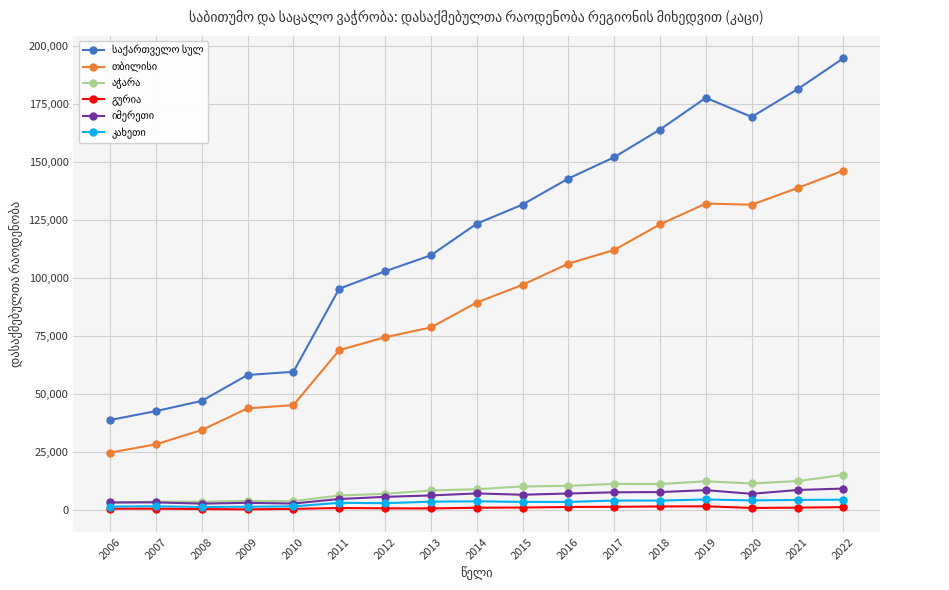

Reading left to right, list all the values displayed in this chart.

საქართველო სულ: 2006=38699	2007=42537	2008=46950	2009=58113	2010=59501	2011=95322	2012=102826	2013=109741	2014=123359	2015=131623	2016=142836	2017=152046	2018=163983	2019=177664	2020=169414	2021=181363	2022=194726
თბილისი: 2006=24630	2007=28215	2008=34375	2009=43723	2010=45125	2011=68825	2012=74410	2013=78627	2014=89371	2015=96993	2016=106139	2017=112037	2018=123084	2019=132060	2020=131547	2021=138751	2022=146292
აჭარა: 2006=3049	2007=3497	2008=3442	2009=3814	2010=3670	2011=6143	2012=6868	2013=8298	2014=8866	2015=10043	2016=10326	2017=11135	2018=11087	2019=12255	2020=11334	2021=12356	2022=15015
გურია: 2006=445	2007=460	2008=292	2009=158	2010=371	2011=745	2012=606	2013=554	2014=871	2015=934	2016=1190	2017=1265	2018=1402	2019=1490	2020=761	2021=905	2022=1124
იმერეთი: 2006=3147	2007=3169	2008=2636	2009=2968	2010=2669	2011=4629	2012=5553	2013=6167	2014=7025	2015=6470	2016=7002	2017=7521	2018=7617	2019=8441	2020=6868	2021=8510	2022=9139
კახეთი: 2006=1379	2007=1503	2008=1177	2009=1306	2010=1447	2011=2988	2012=2824	2013=3473	2014=3629	2015=3383	2016=3362	2017=3971	2018=3950	2019=4415	2020=4029	2021=4226	2022=4338